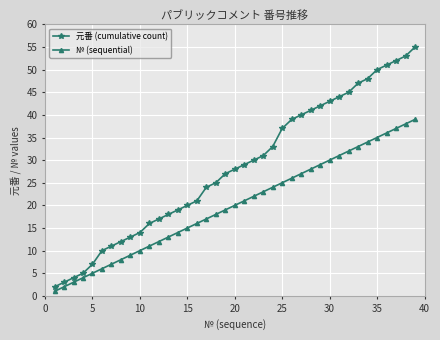

Count the number of categories in the chart.

39